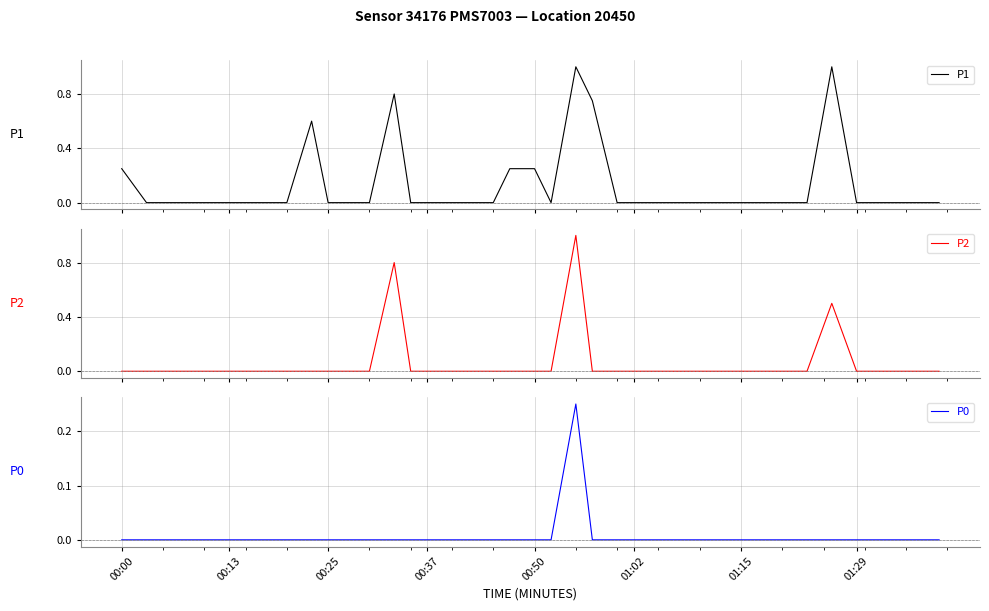

What is the maximum value for P0?

0.2